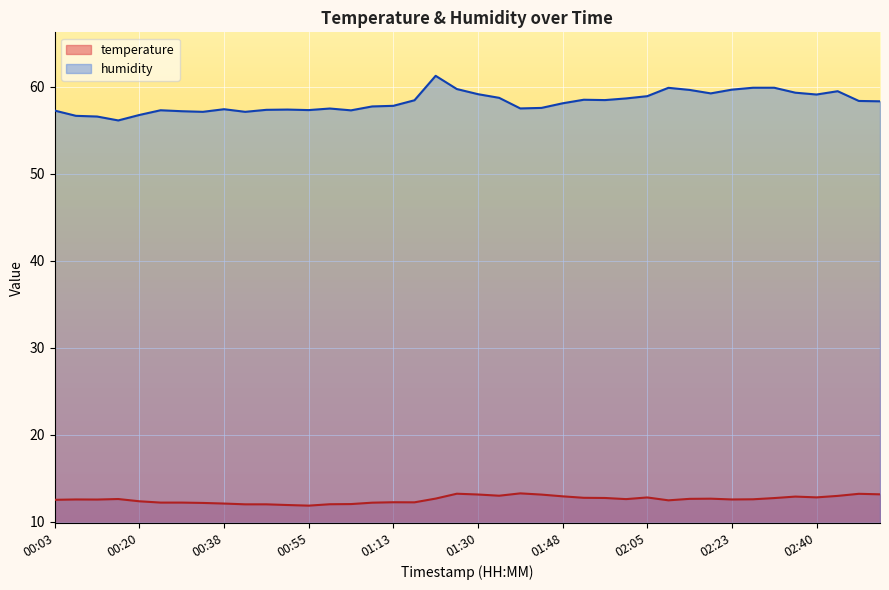

How many interior local valleys does the humidity series have?

9